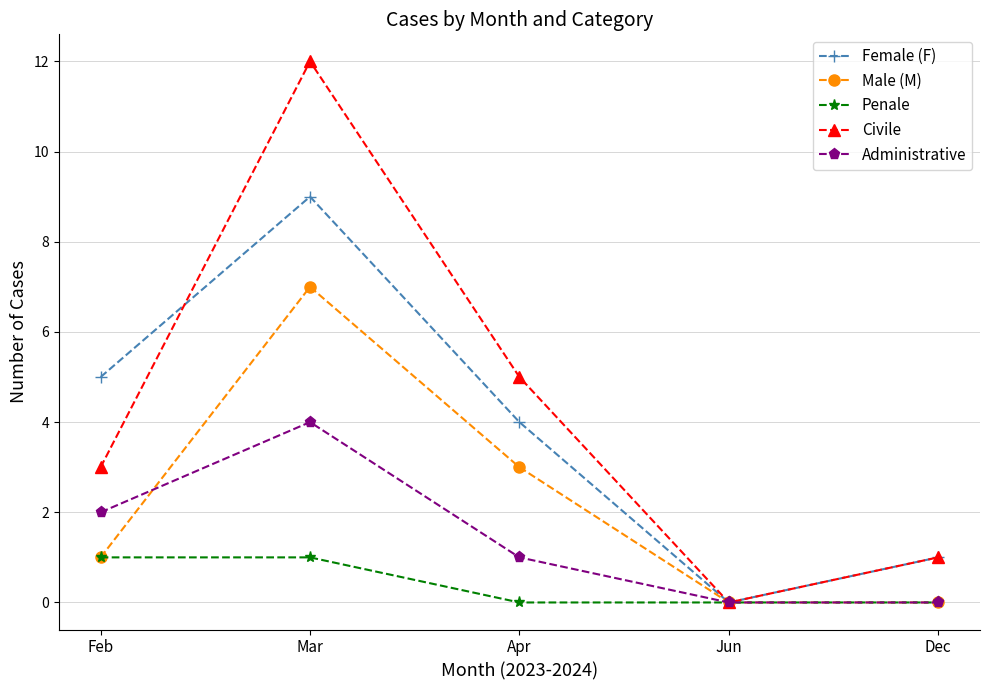

How many lines are shown in the chart?

5